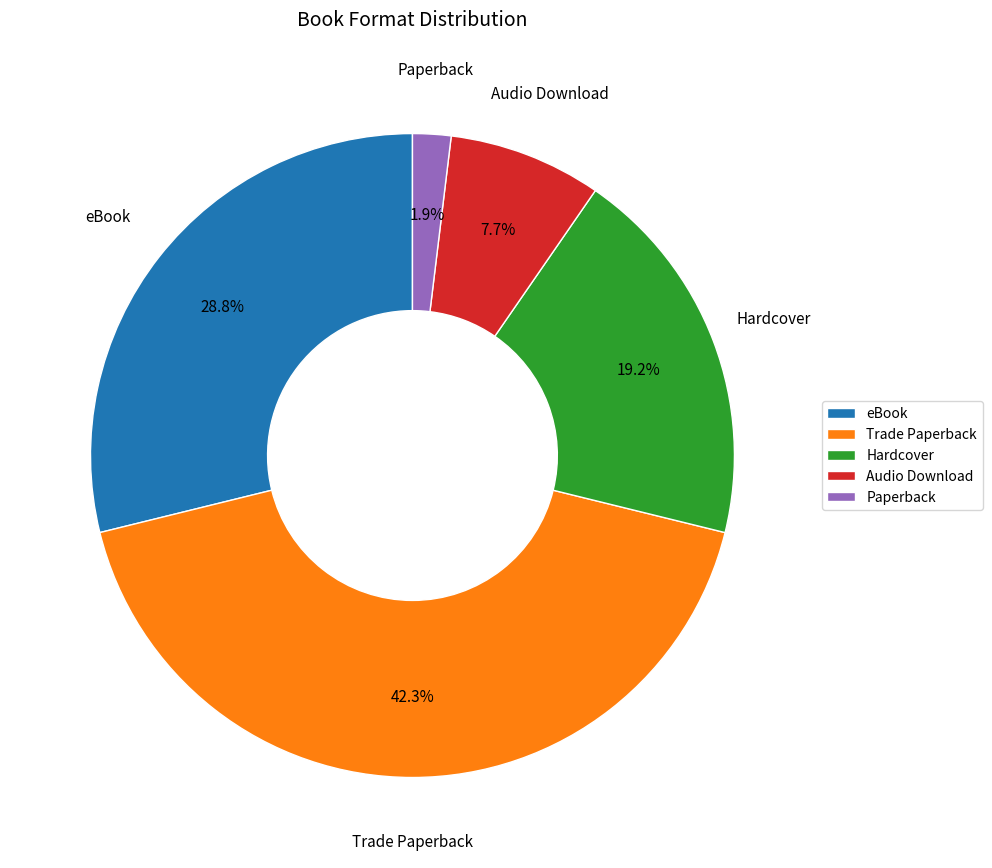

How many segments does this pie chart have?

5